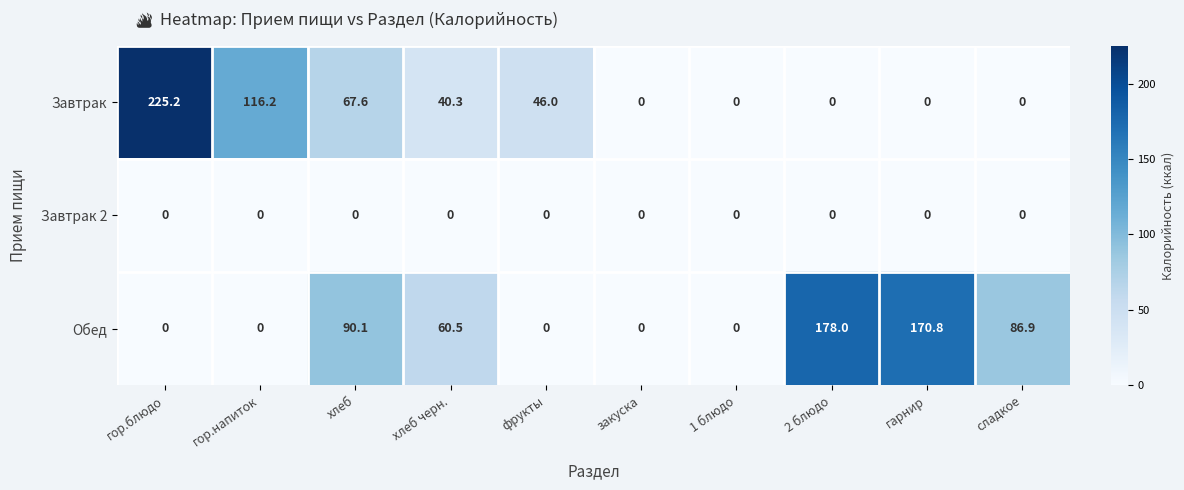

True or false: Завтрак has a value of 116.2 at гор.напиток.

True